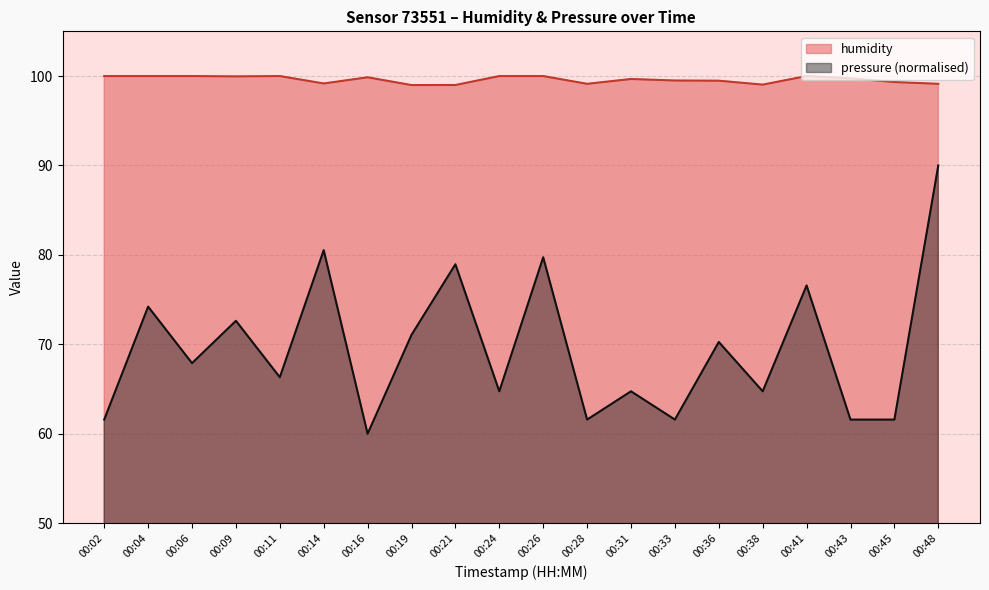

What is the sum of the humidity values at 00:28 and 00:36?

198.6